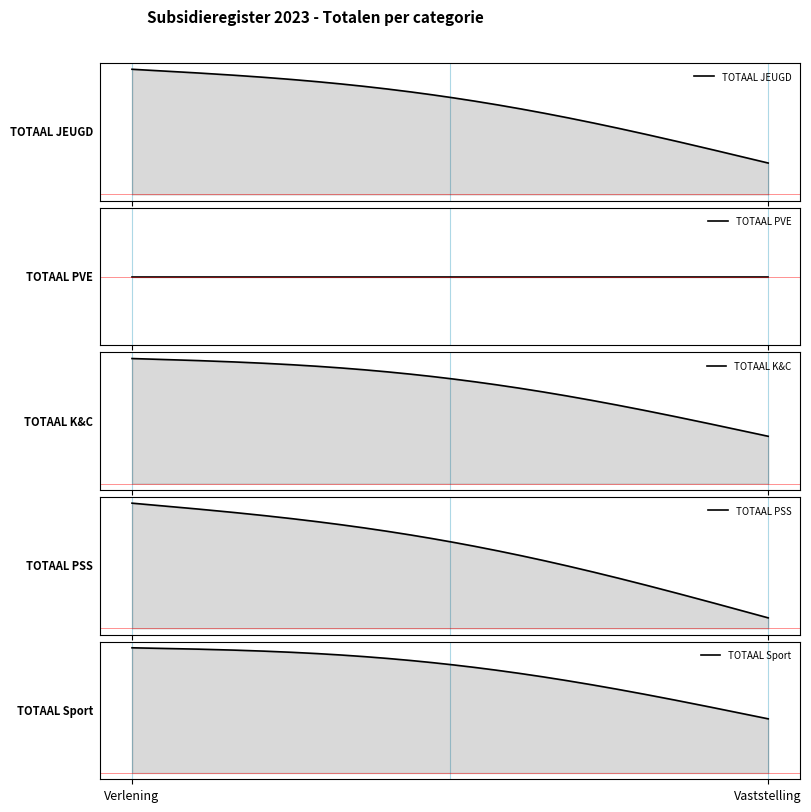

What position from the left is Vaststelling?

2